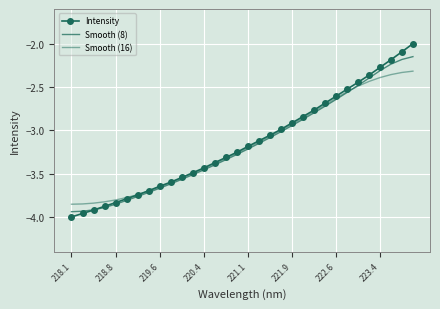

What are all the series names shown in the legend?

Intensity, Smooth (8), Smooth (16)